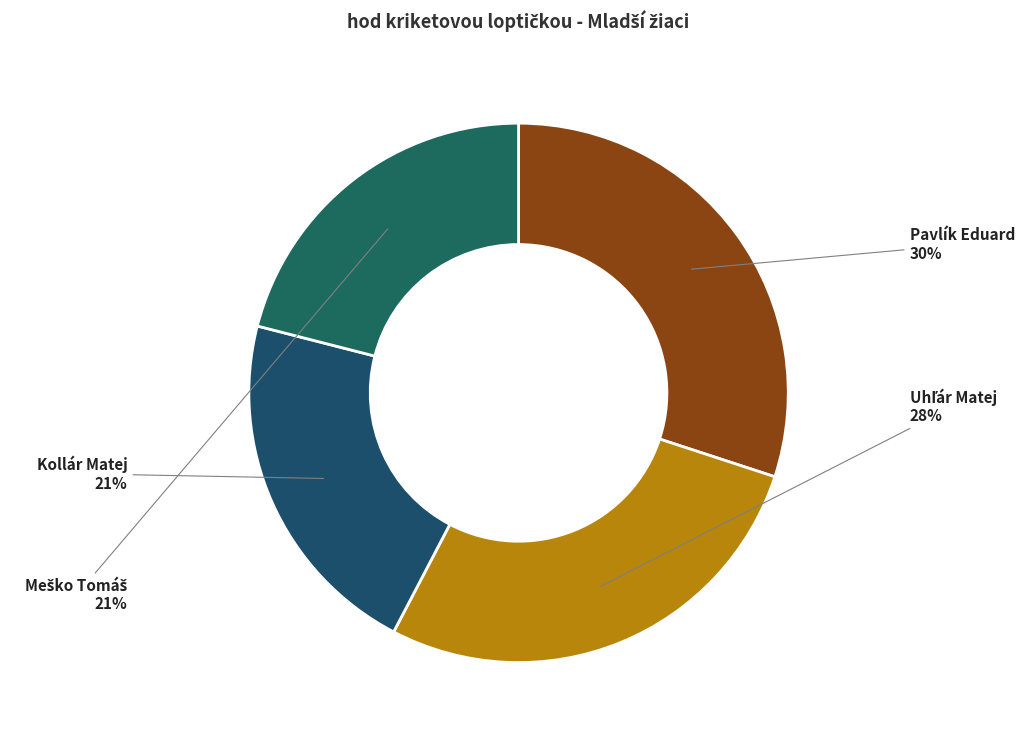

Is the sum of Kollár Matej and Pavlík Eduard greater than half?

Yes